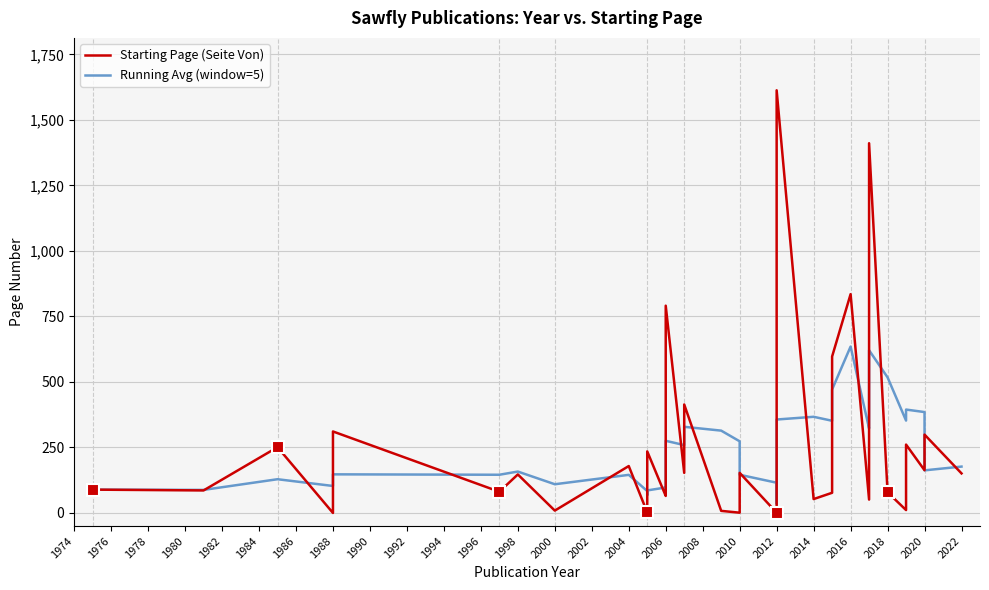

Which series has the largest total across all categories?

Starting Page (Seite Von)